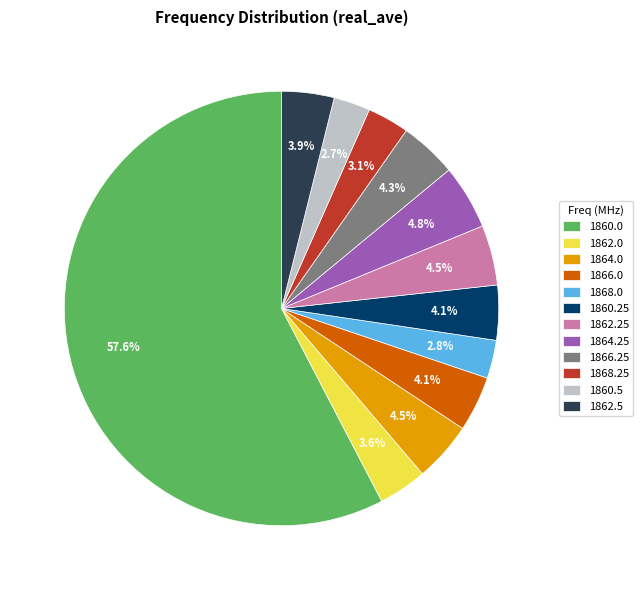

Between 1862.25 and 1860.0, which is larger?

1860.0